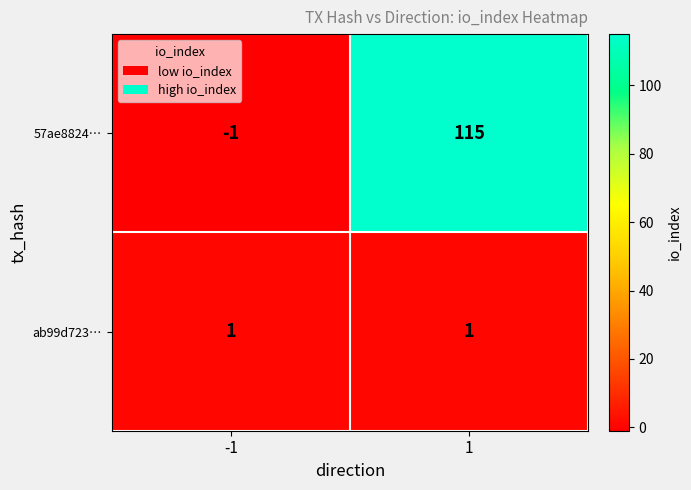

Which series has the largest total across all categories?

57ae8824…